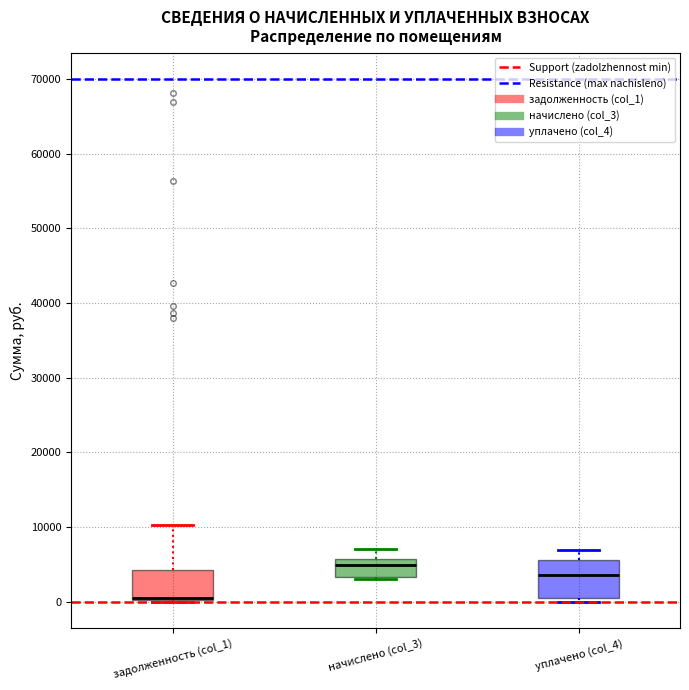

Reading left to right, transcribe this box plot: for each box, give where its median line is, the range the box spans, and where its two whiskers end, as read against the y-axis. The values are not printed on the chart, so give them approximately, as read against the axis.

задолженность (col_1): median 0 (drawn on the box's lower edge), box 0 to 4000, whiskers 0 to 10000
начислено (col_3): median 5000, box 3000 to 6000, whiskers 3000 (just below the box's lower edge) to 7000
уплачено (col_4): median 4000, box 1000 to 6000, whiskers 0 to 7000